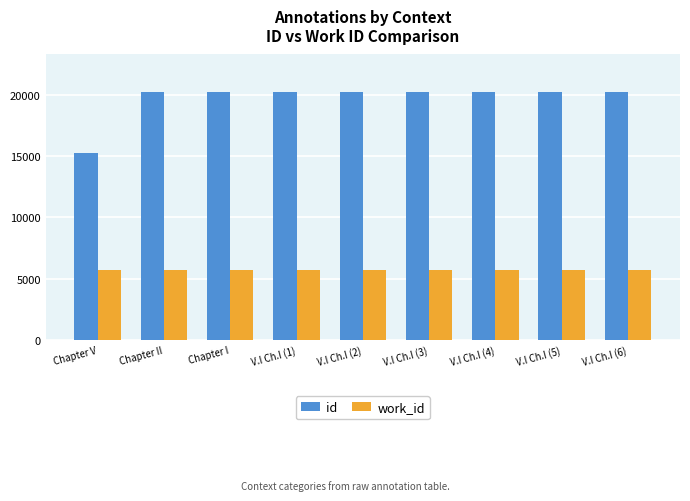

Rank the series at V.I Ch.I (1) from lowest to highest value.

work_id, id